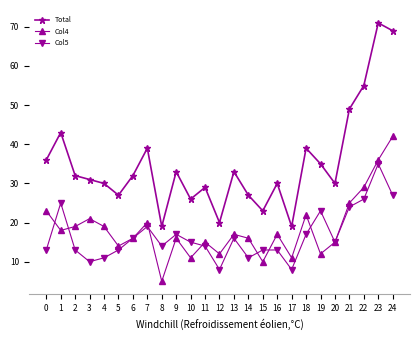

Count the number of data series in this chart.

3